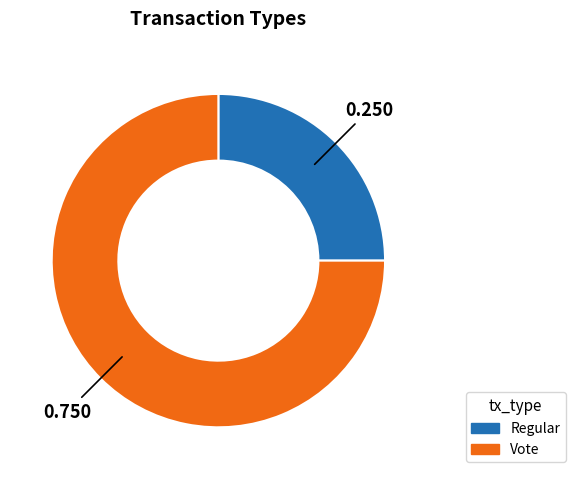

Combined, do Regular and Vote account for over 50%?

Yes